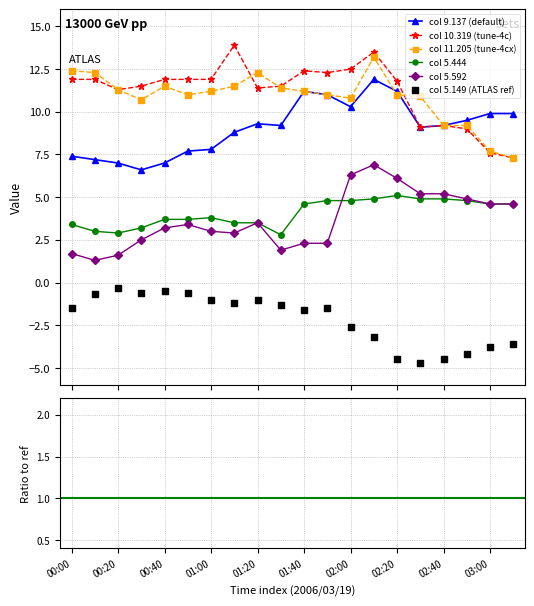

Which series reaches the maximum Y coordinate?

10.319